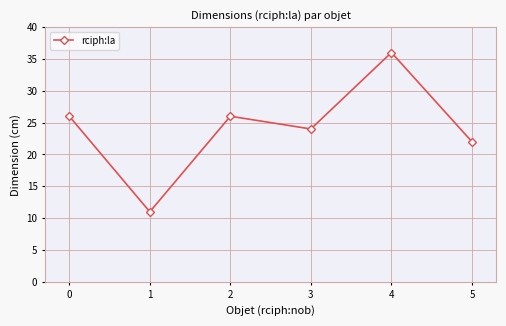

What is the sum of the values at 3 and 5?

46